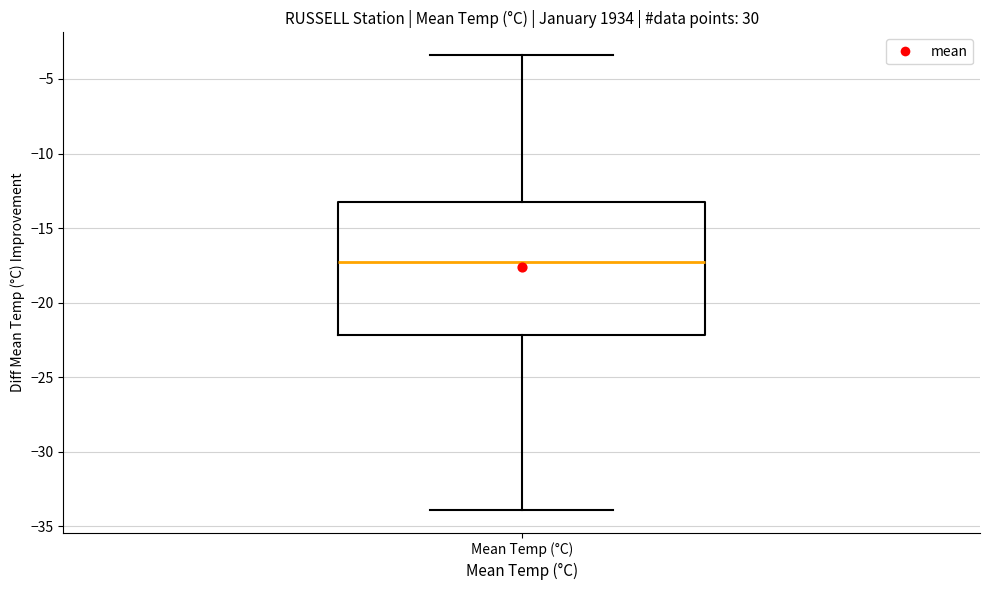

Where does the upper whisker of the box for Mean Temp (°C) end on the y-axis? The values are not printed on the chart, so give them approximately, as read against the axis.

-3.5